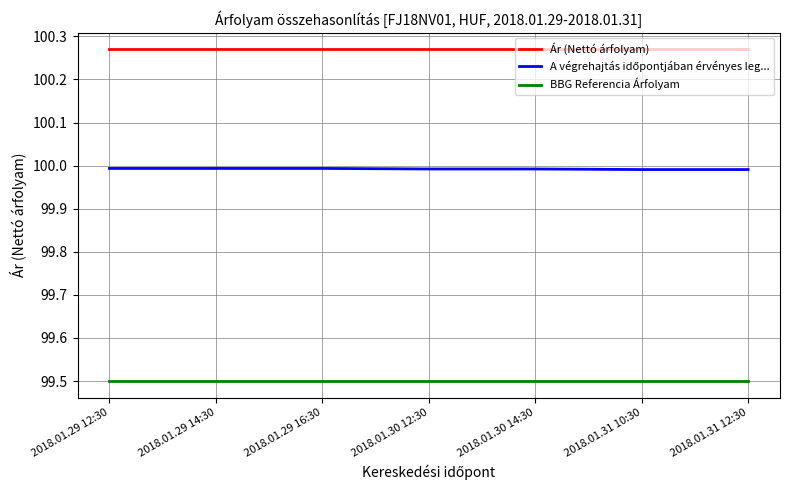

Which series has the largest total across all categories?

Ár (Nettó árfolyam)